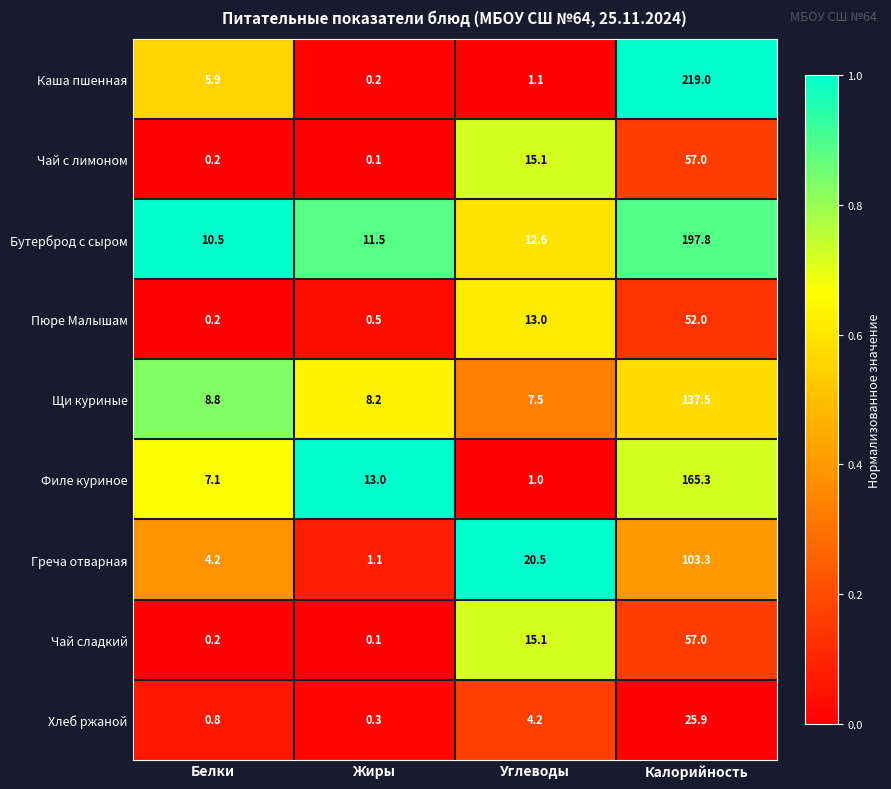

How many data points does each series have?

4